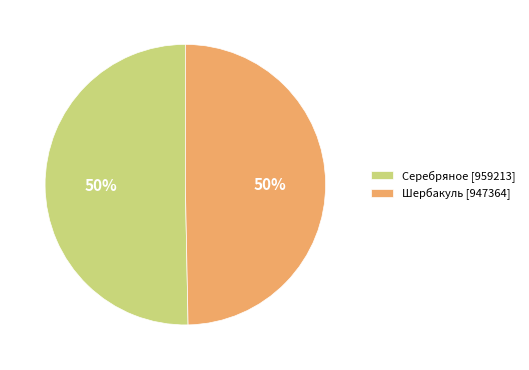

To the nearest percent, what percentage of the pie is Шербакуль [947364]?

50%